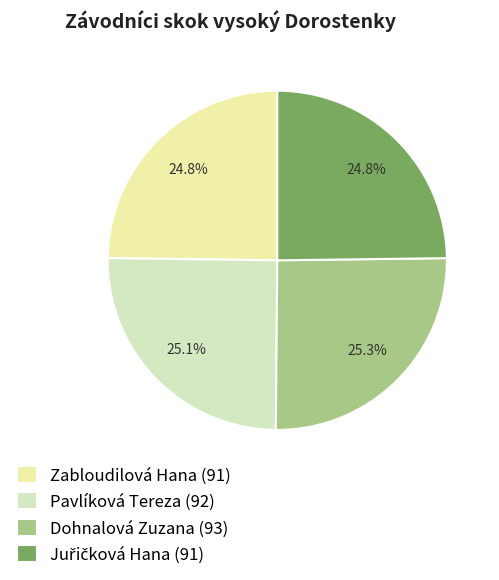

Is there a majority slice in this chart?

No